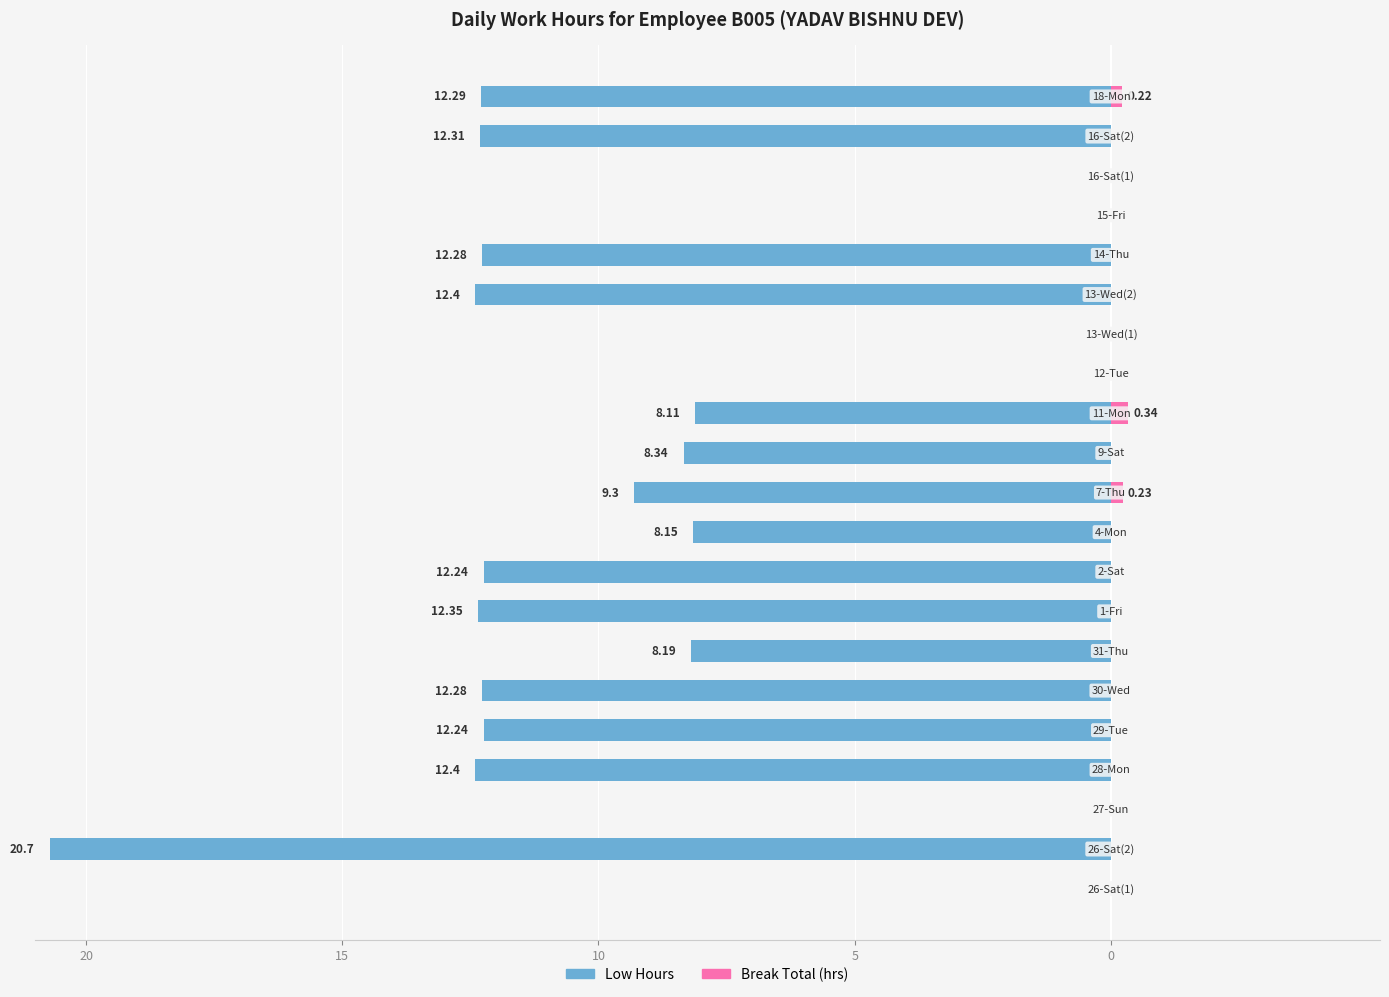

What is the difference between the maximum and minimum values in the Low Hours series?

20.7